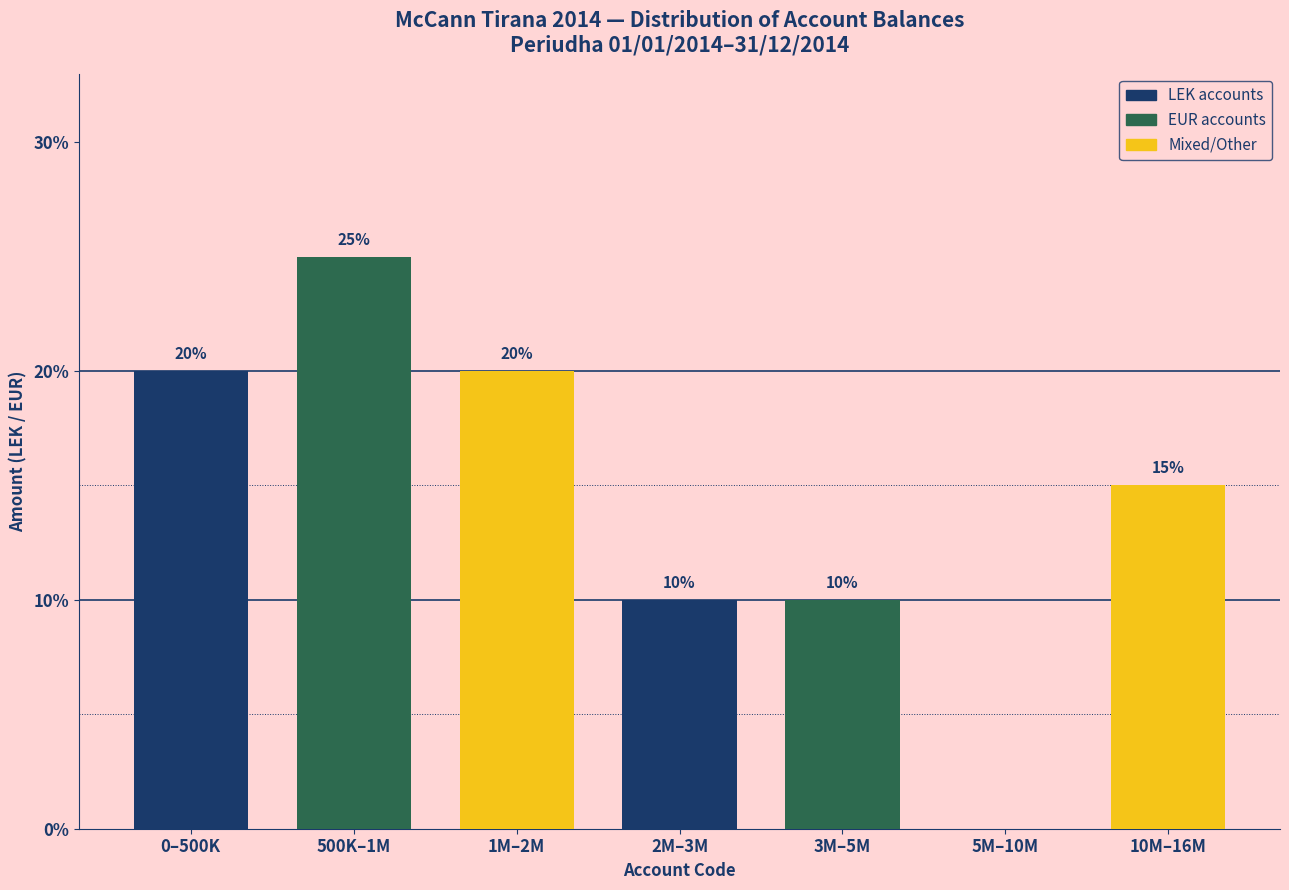

Reading left to right, extract all data points from this chart.

0–500K=20	500K–1M=25	1M–2M=20	2M–3M=10	3M–5M=10	5M–10M=0	10M–16M=15